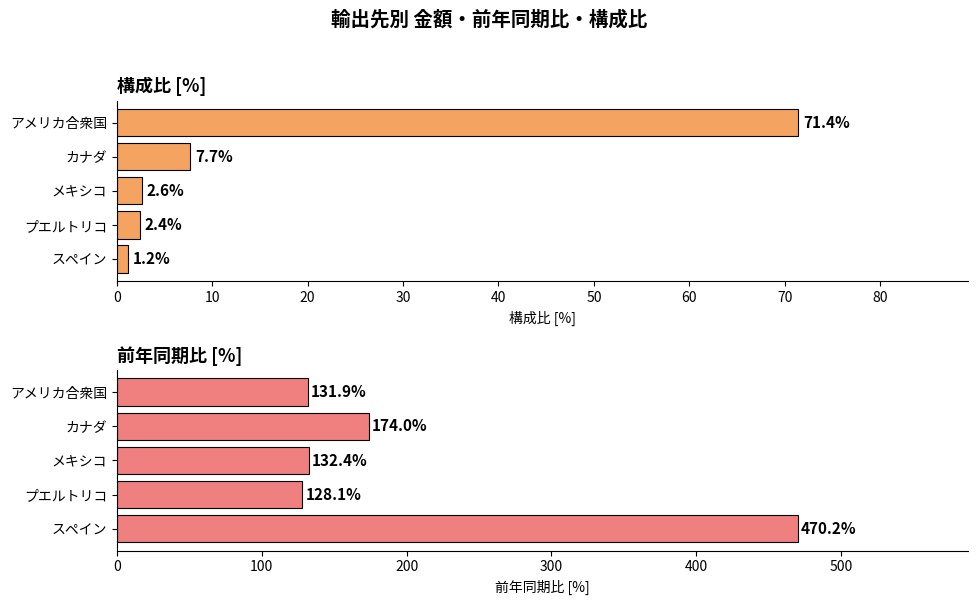

What is the label of the 5th bar from the left?

スペイン